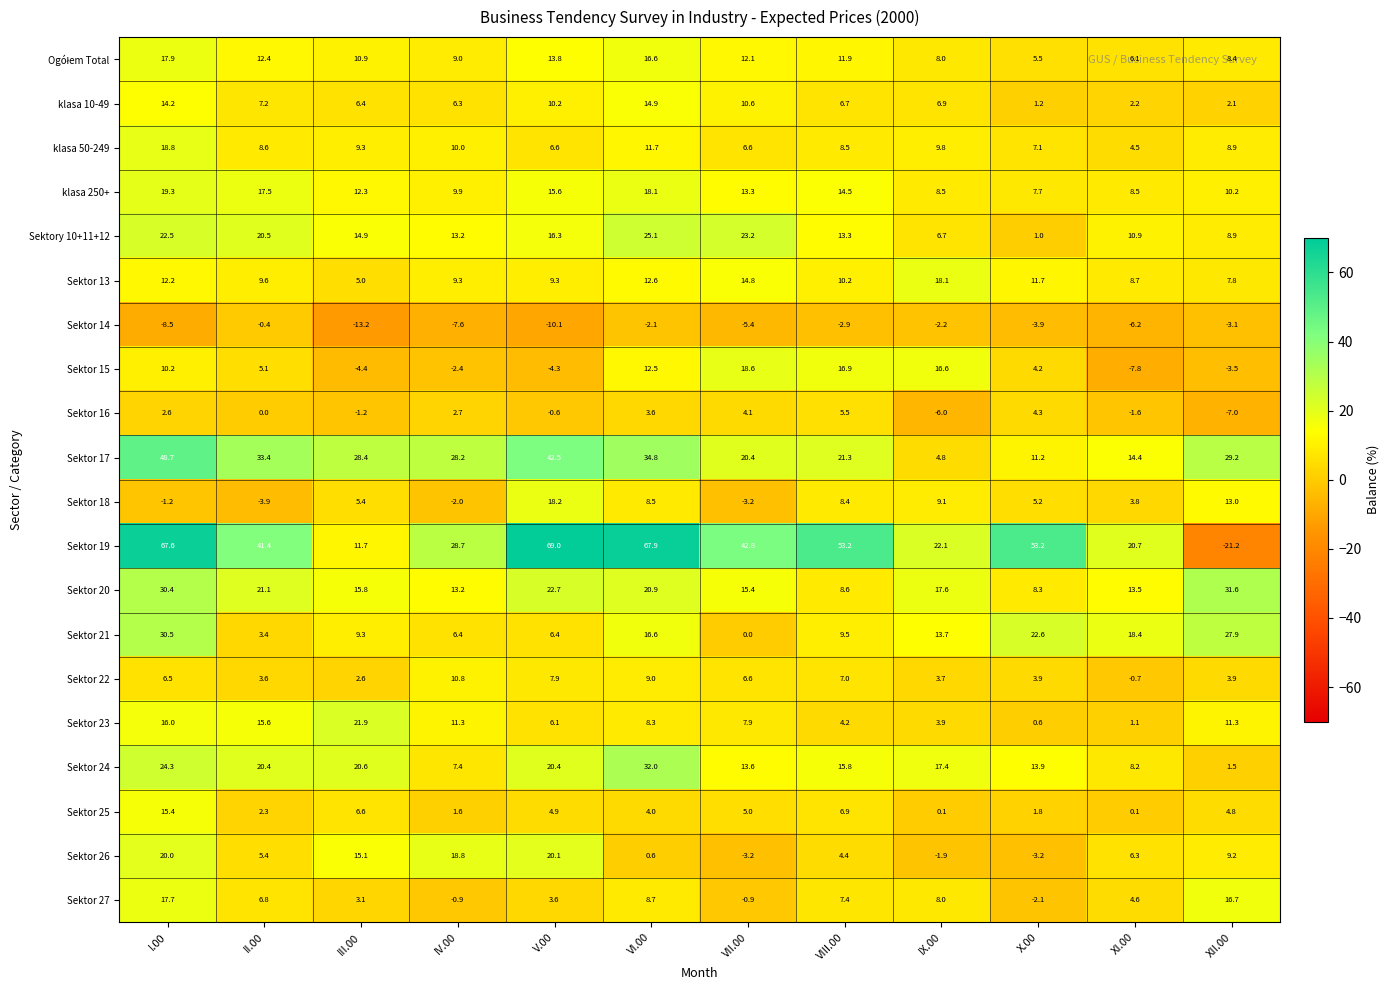

What is the smallest value displayed?

-21.2